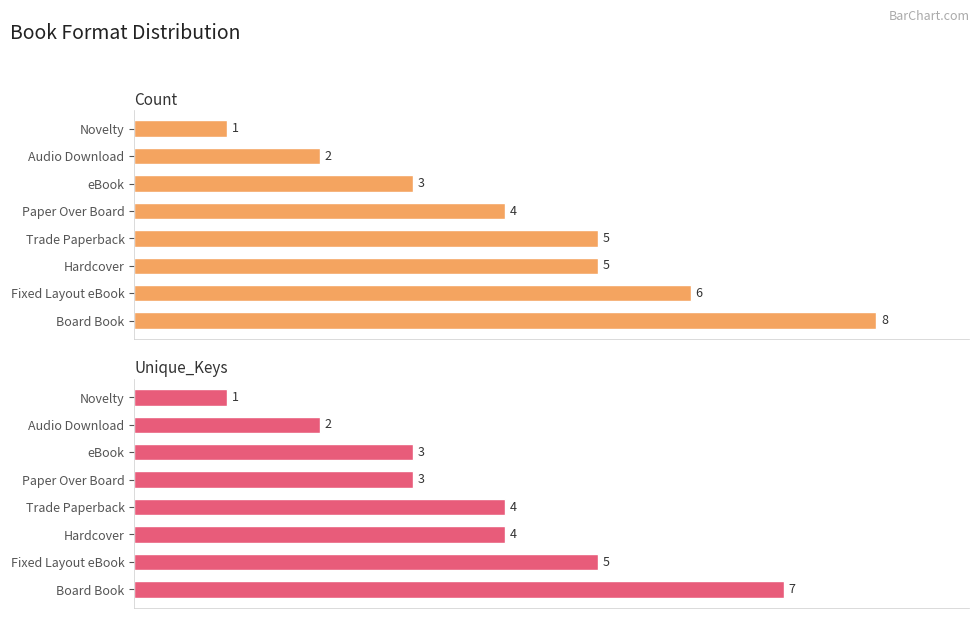

How many bars are there in total?

16